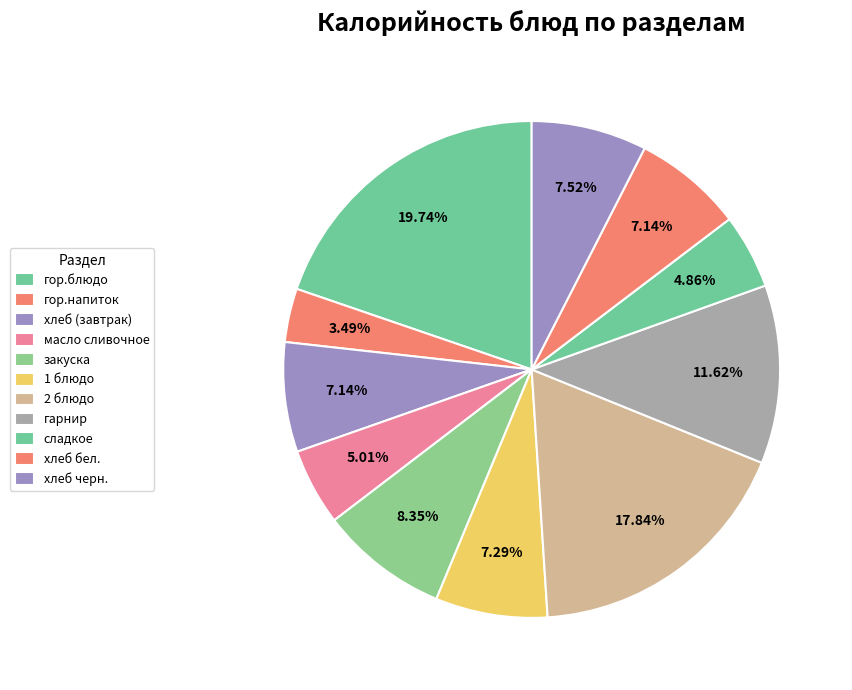

How many segments does this pie chart have?

11